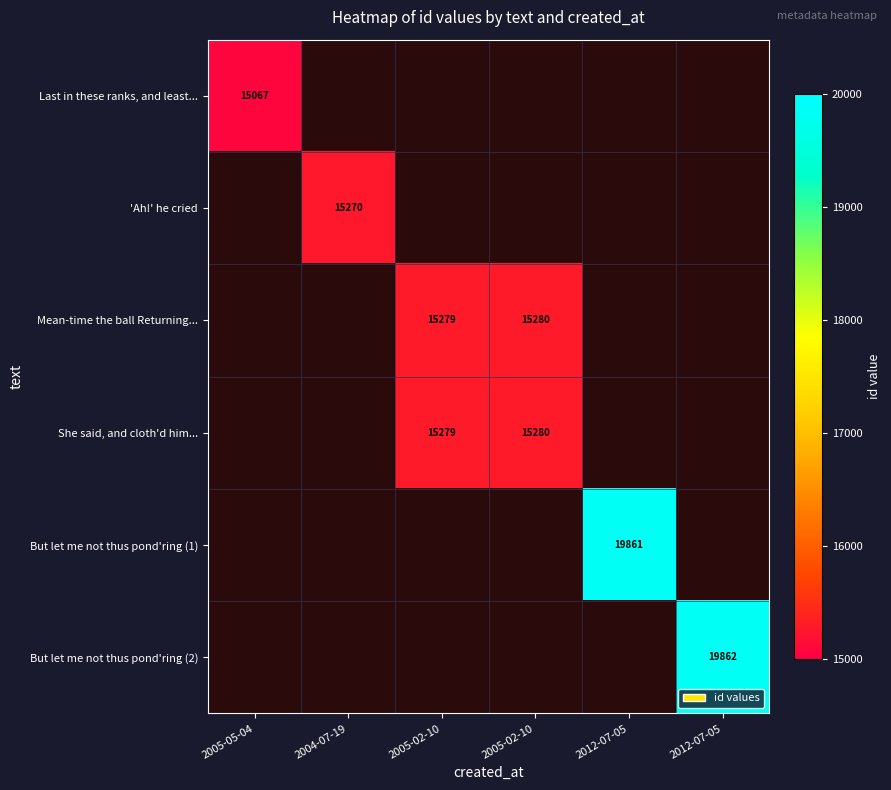

What is the smallest value displayed?

15067.0